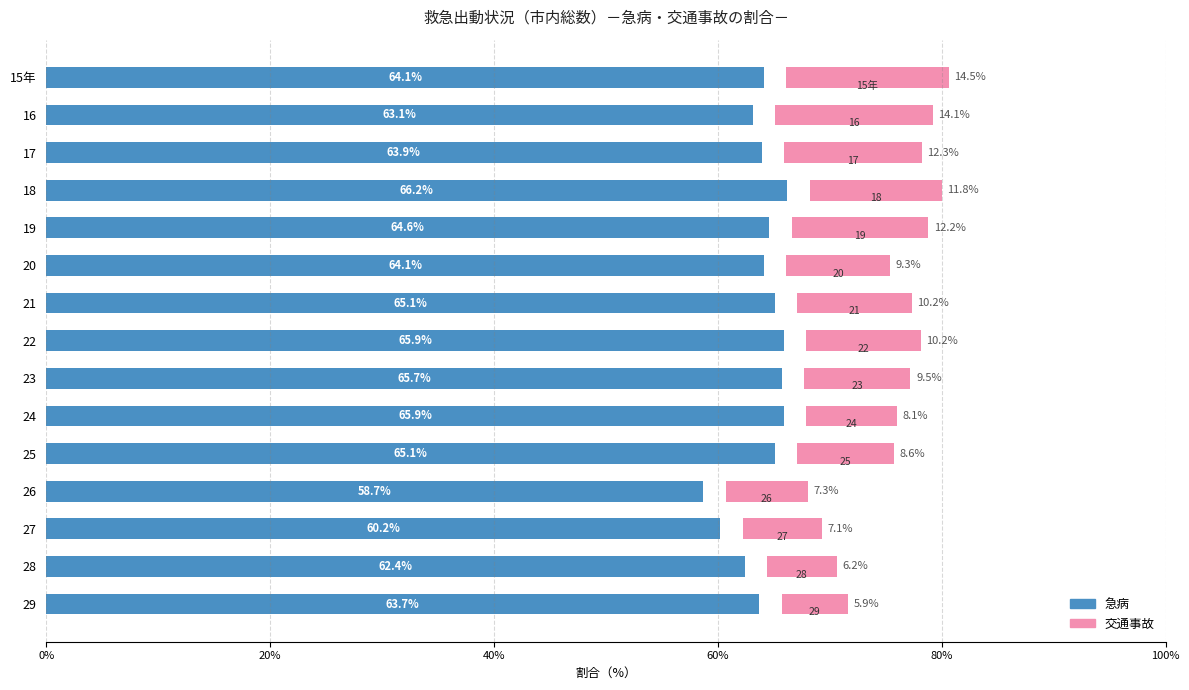

Between 8 and 11, which series saw the biggest shift?

急病（左）